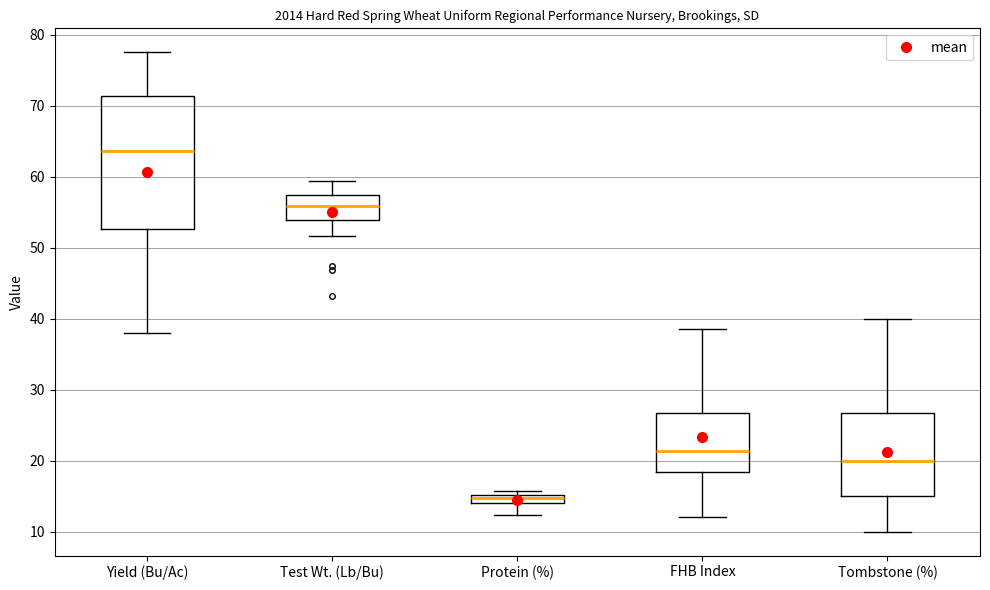

Where is the lower edge of the box for Protein (%) on the y-axis? The values are not printed on the chart, so give them approximately, as read against the axis.

14